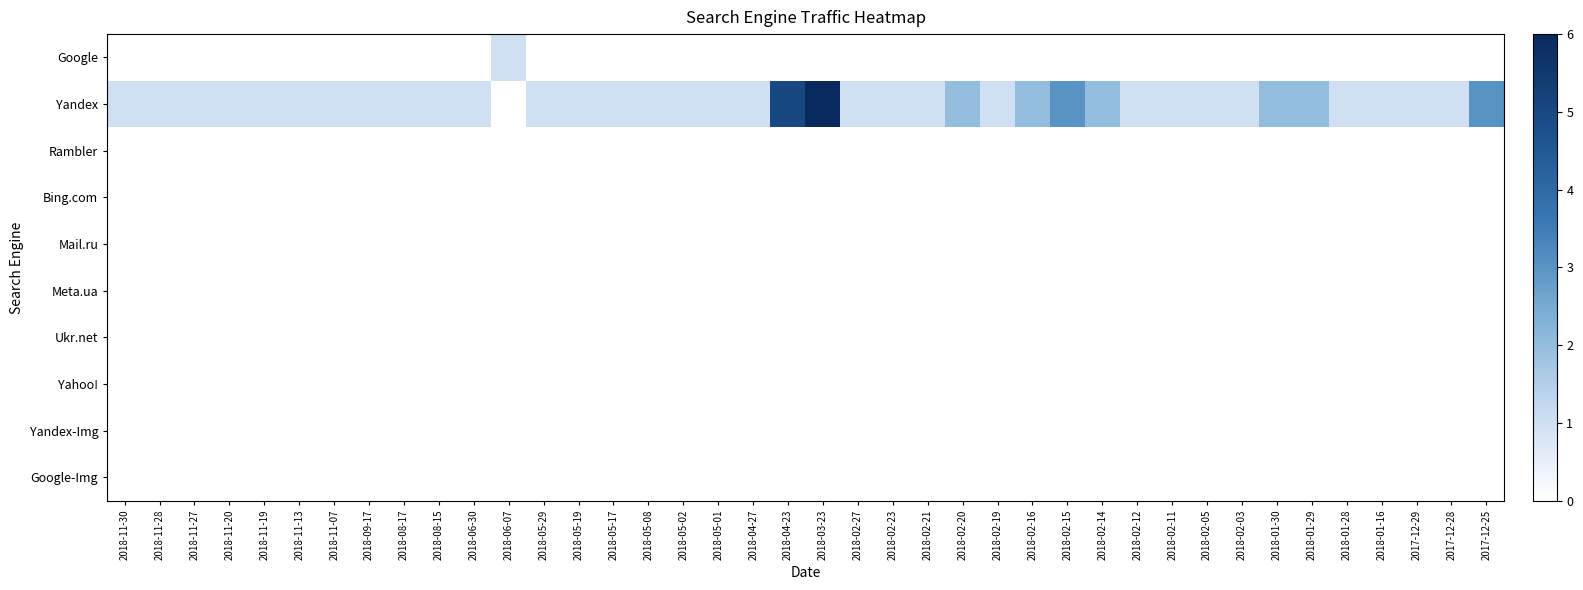

At which category does the chart reach its minimum across all series?

2018-11-30